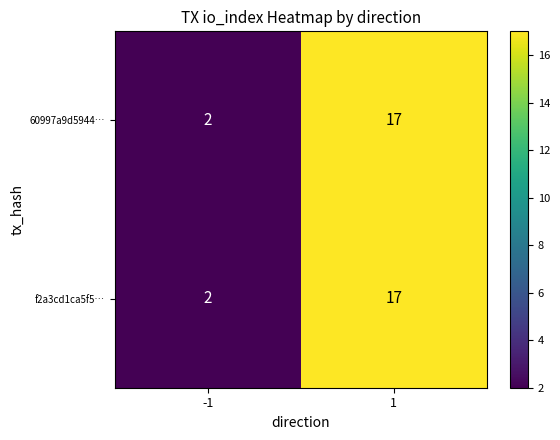

At how many categories does at least one series exceed 7?

1